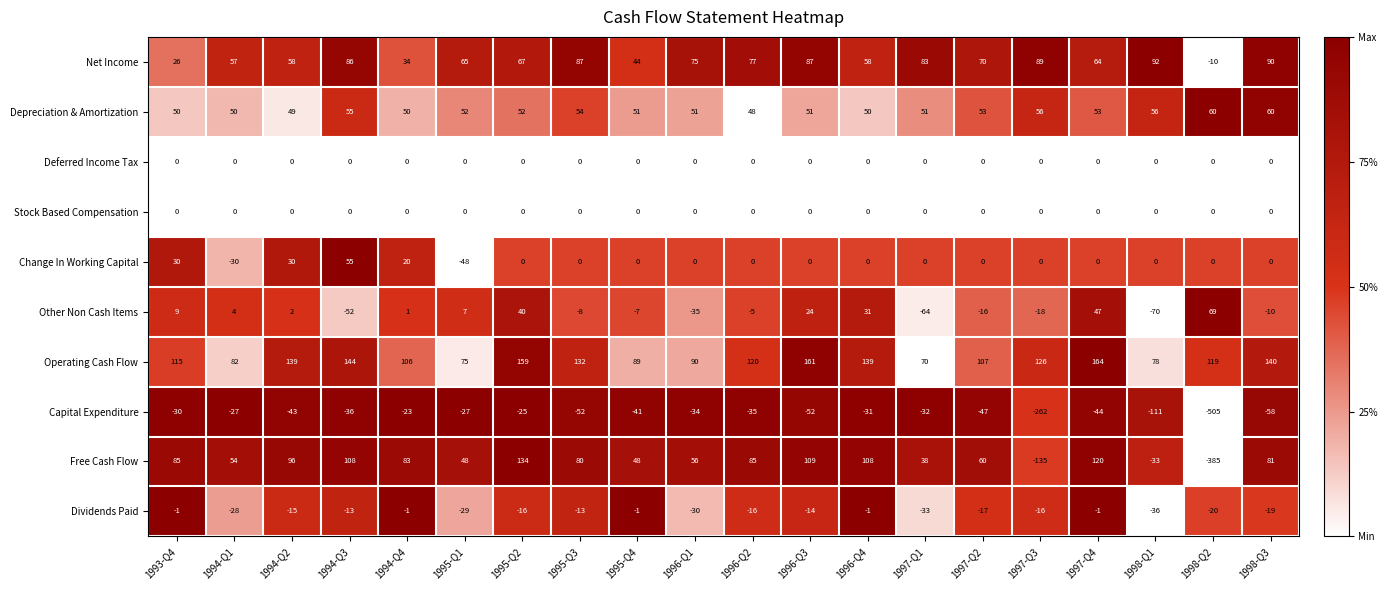

At which label does Free Cash Flow first exceed 81?

1993-Q4